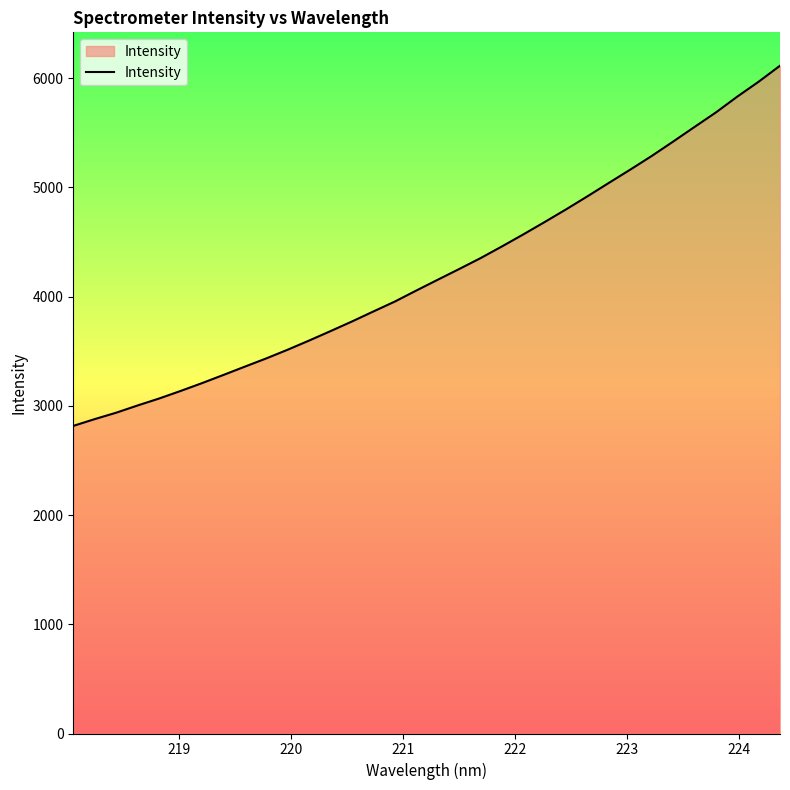

What is the difference between the maximum and minimum values?

3297.1